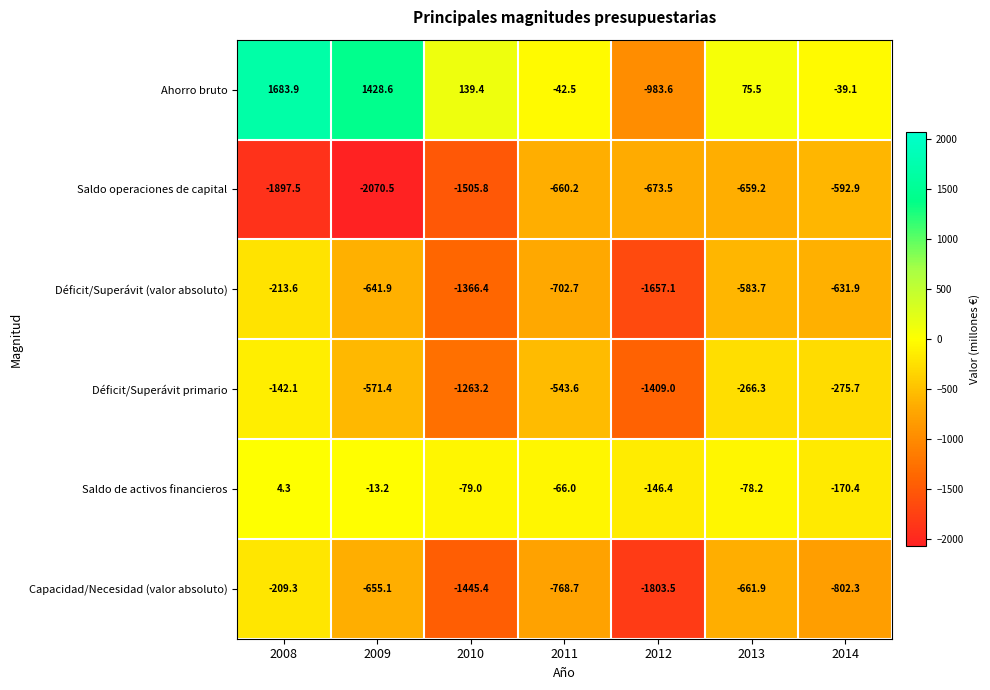

Count the number of categories in the chart.

7